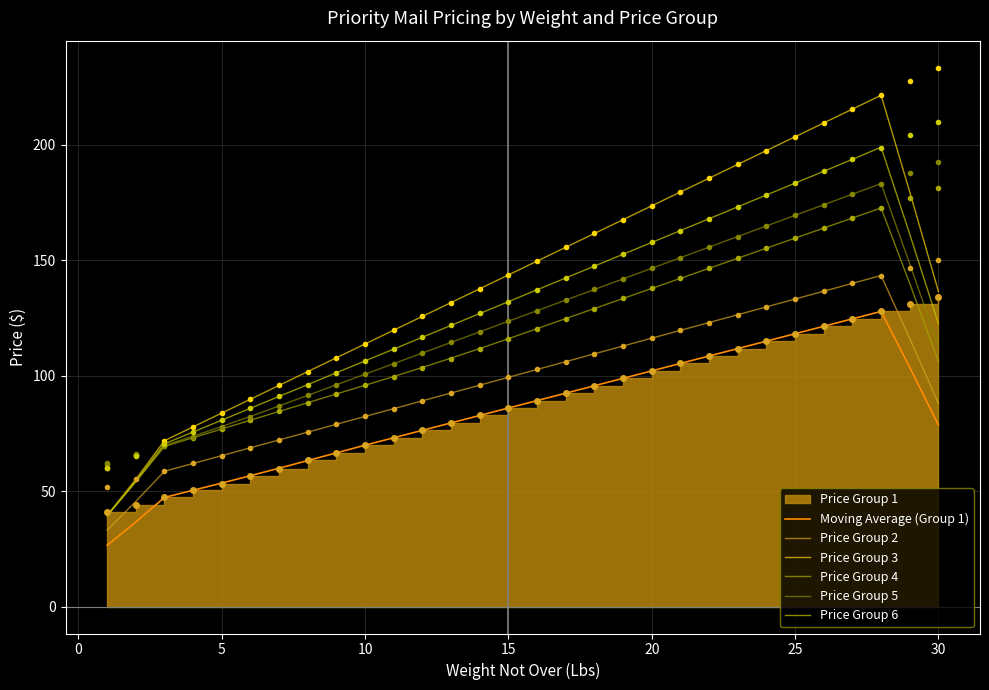

What is the maximum value for Price Group 3?

221.5